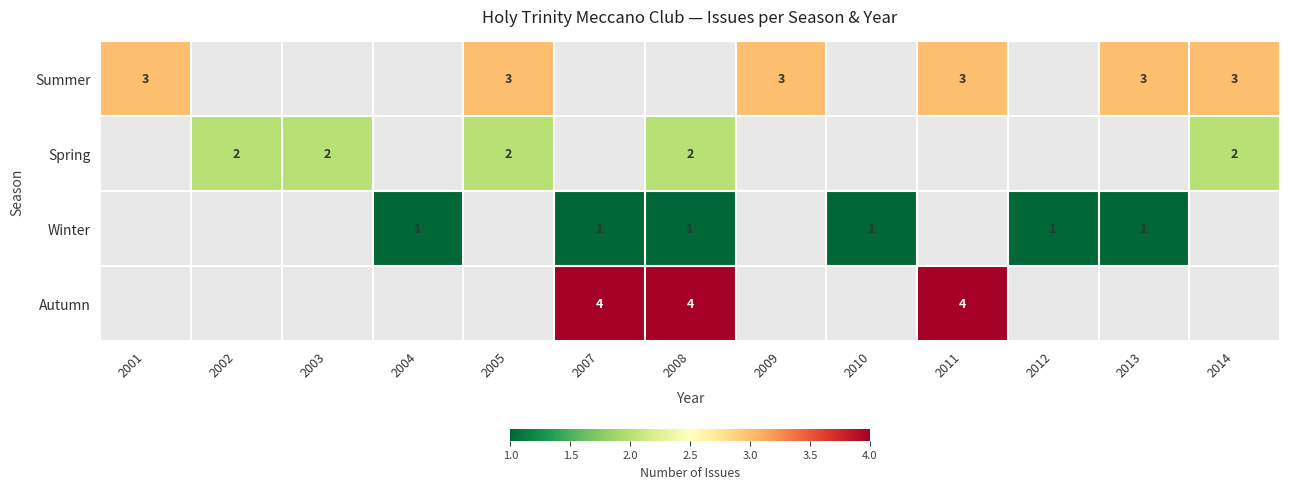

Which label corresponds to the smallest value in the chart?

2004